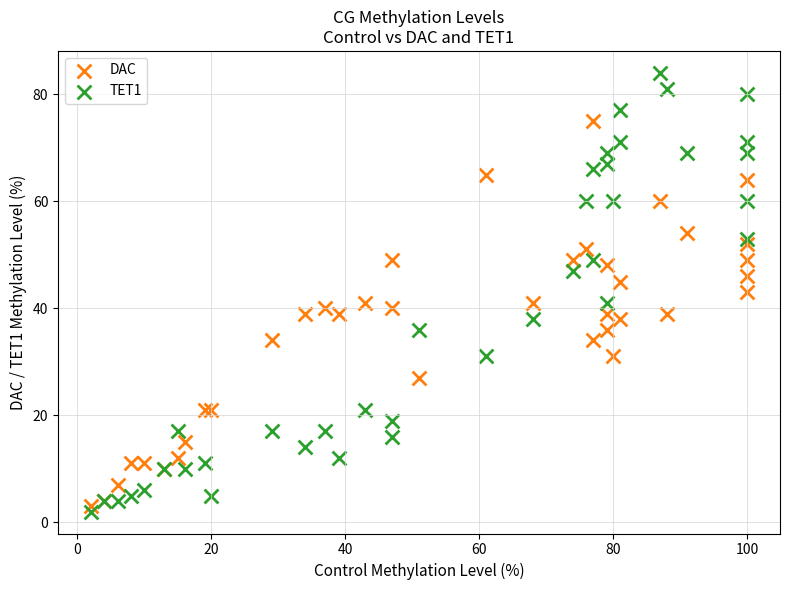

What is the X range (max minus min) for the scatter plot?

98